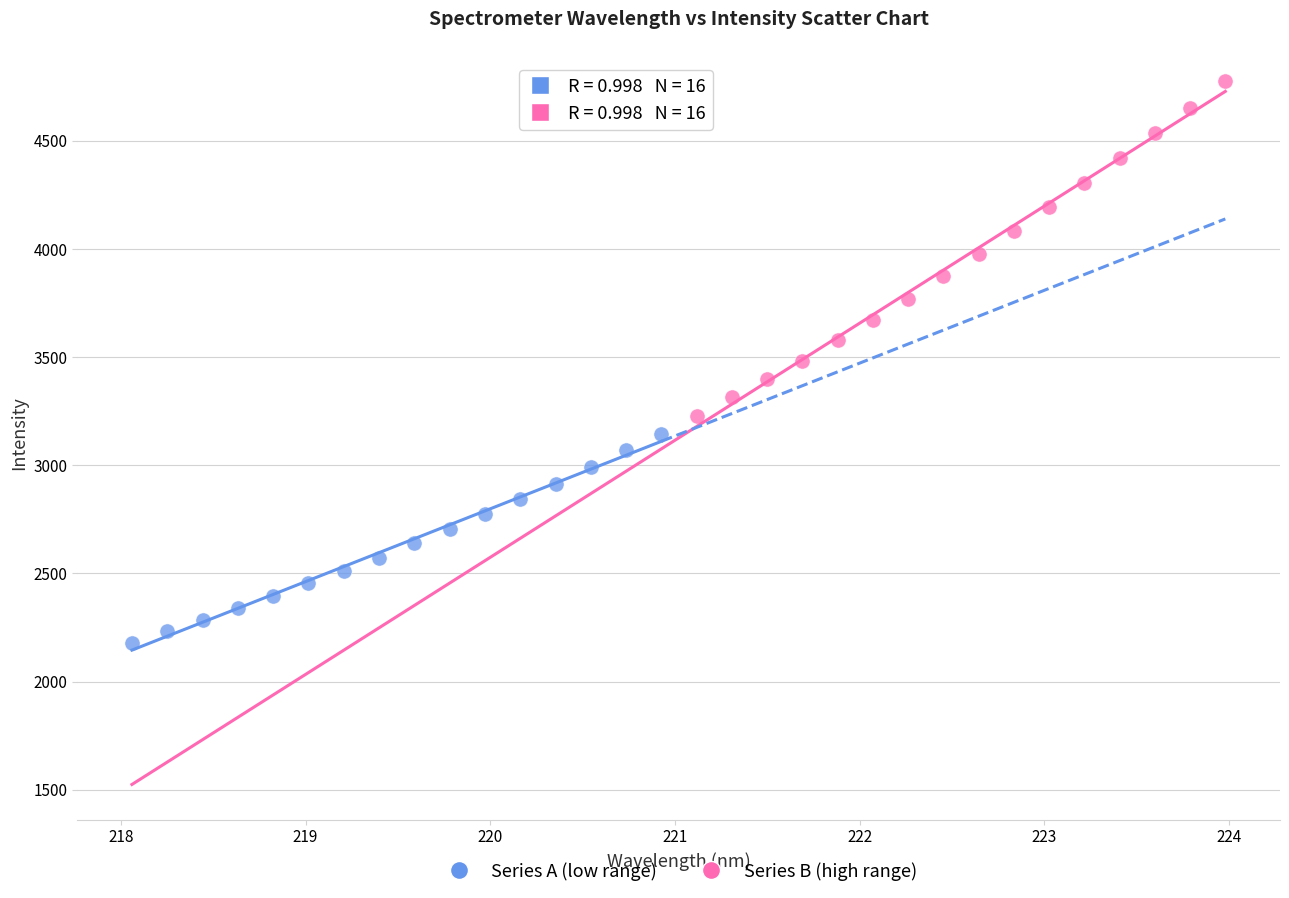

Which series contains the highest Y value?

Series B (high range)